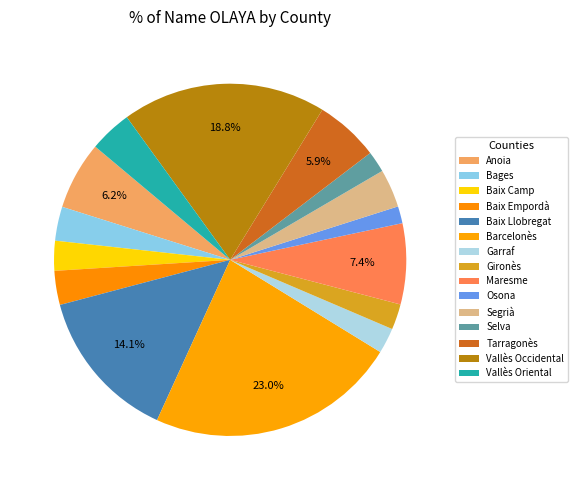

Count the number of slices in the pie.

15